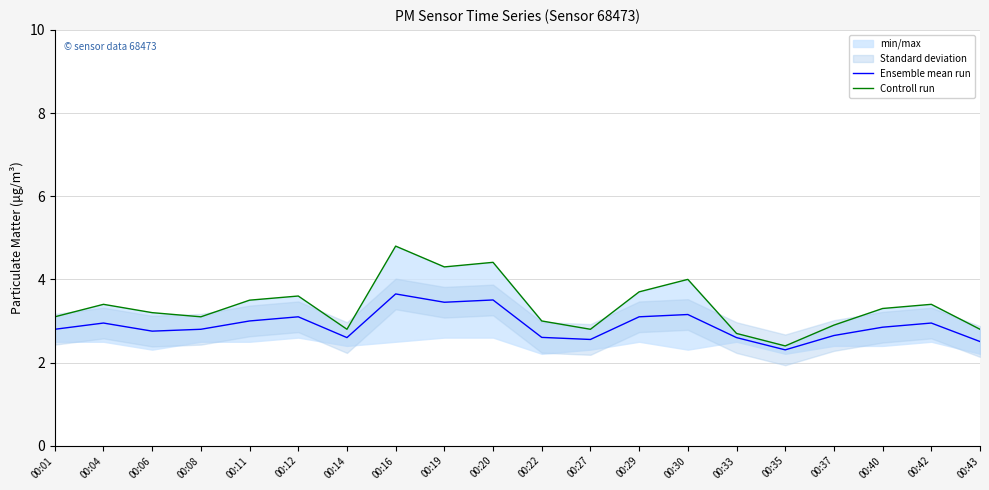

What is the sum of all Controll run values?

67.2